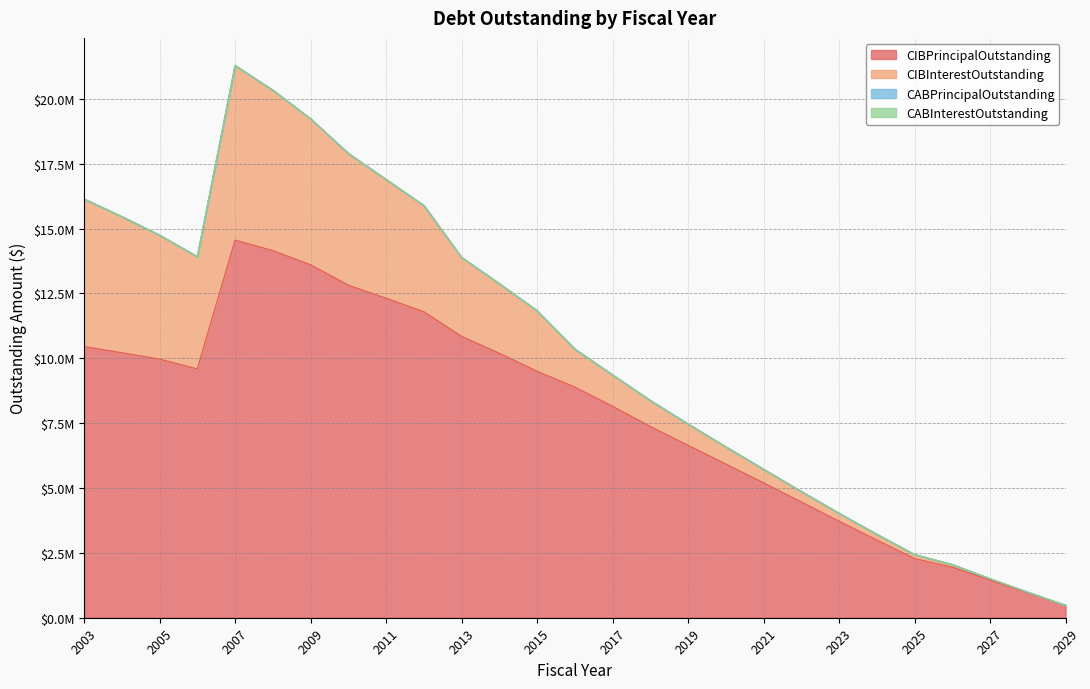

What is the sum of all CIBInterestOutstanding values?

67369447.8